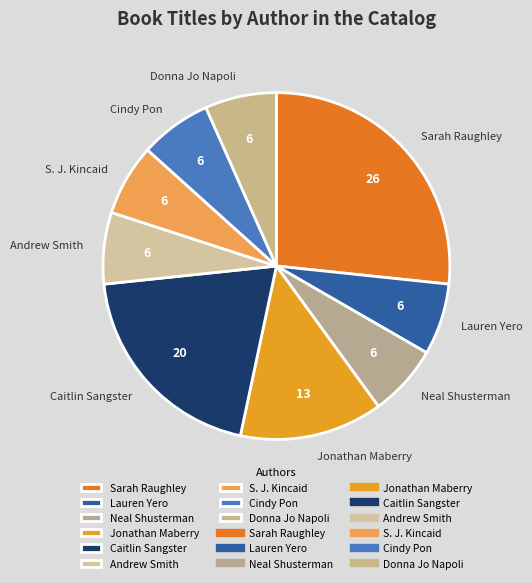

The Caitlin Sangster slice represents 20% of the pie. True or false?

True